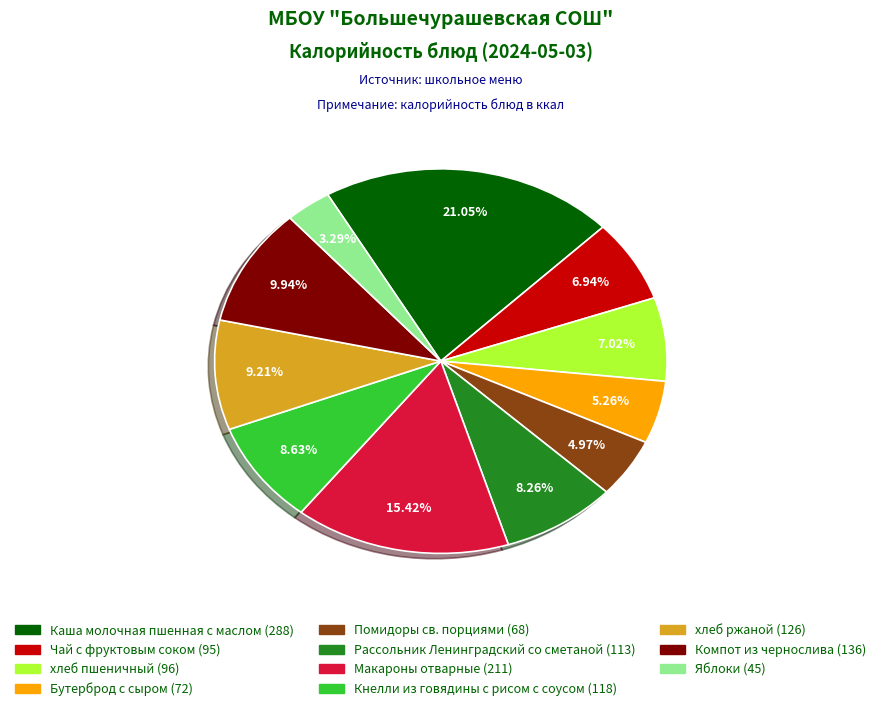

Is Каша молочная пшенная с маслом the majority of the pie?

No